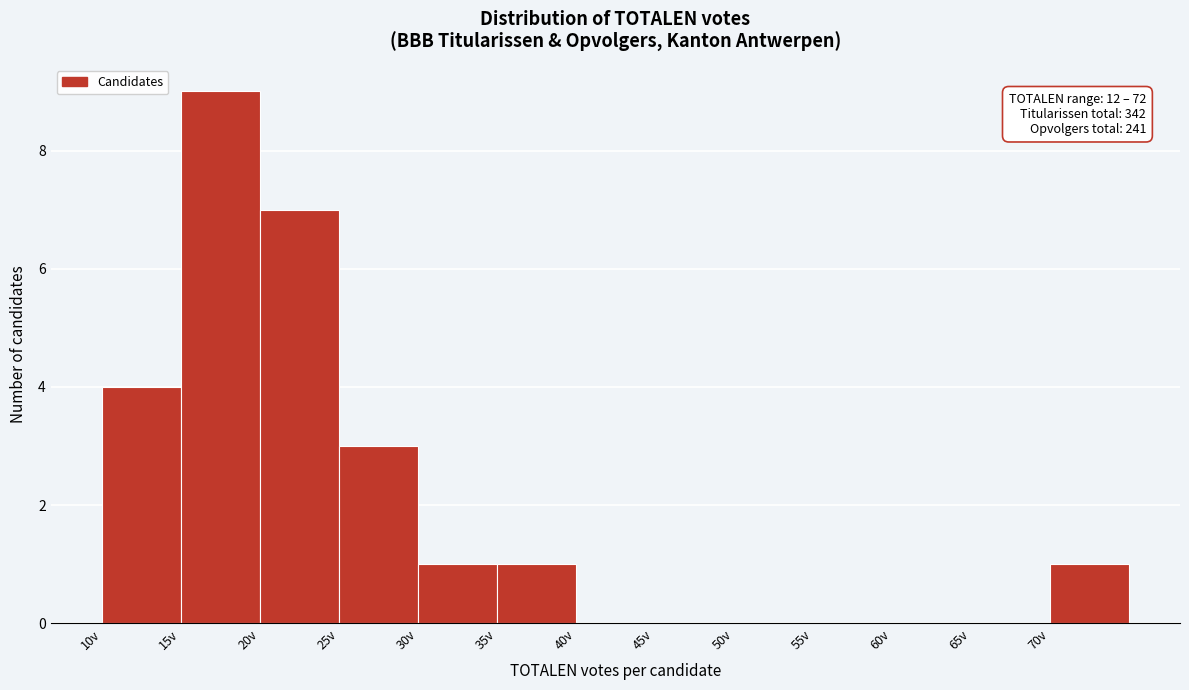

Which range on the x-axis has the tallest bar?

15 to 20